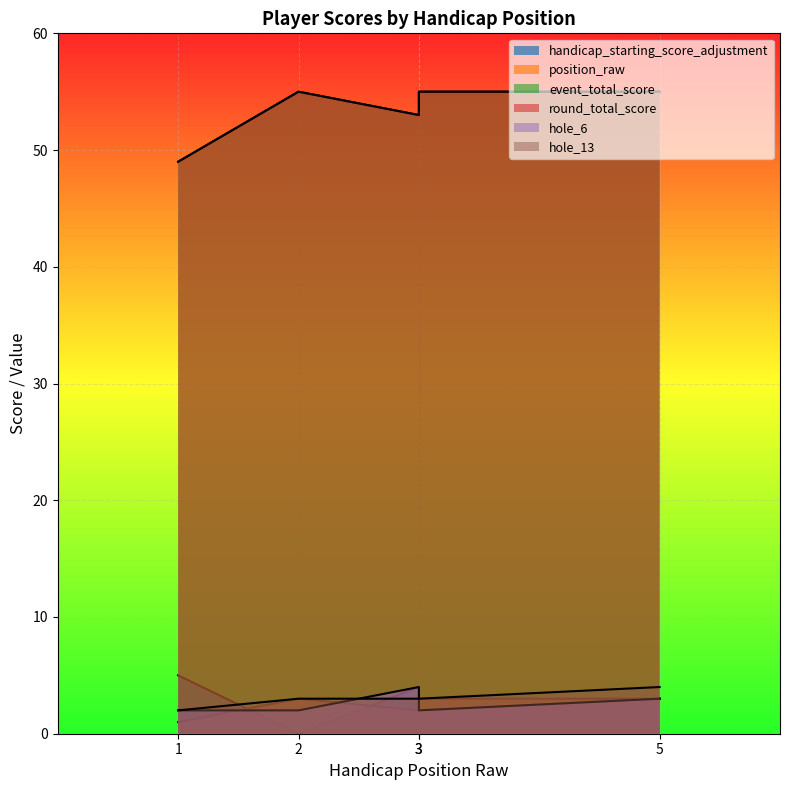

What is the difference between the maximum and minimum values in the handicap_starting_score_adjustment series?

5